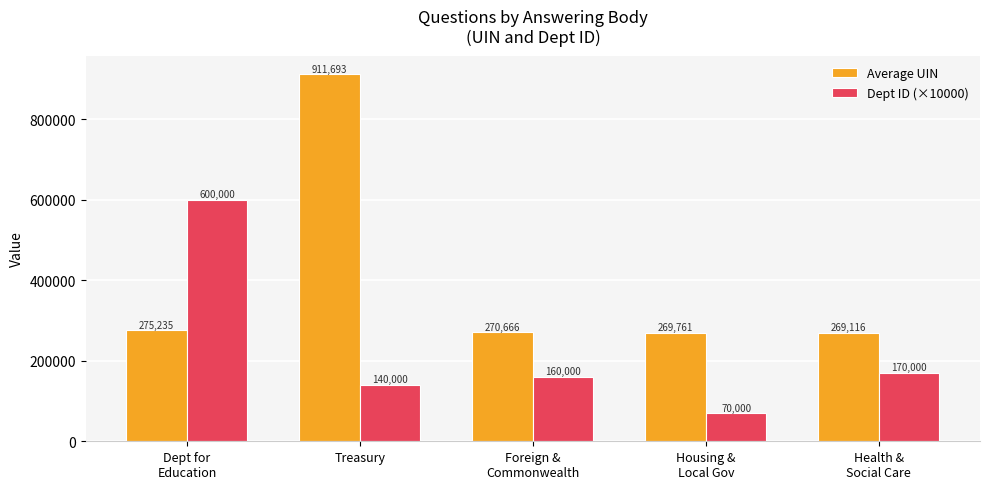

The value of Dept ID (×10000) at Foreign &
Commonwealth is 160000. True or false?

True